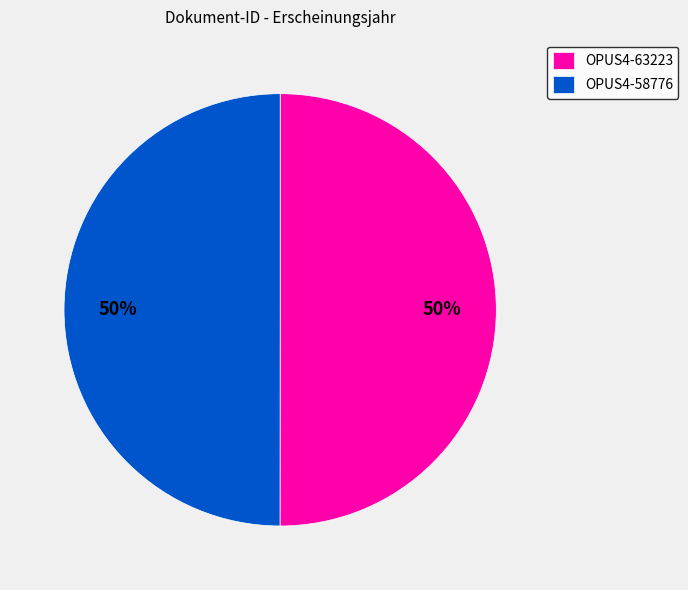

True or false: OPUS4-58776 accounts for 50% of the total.

True